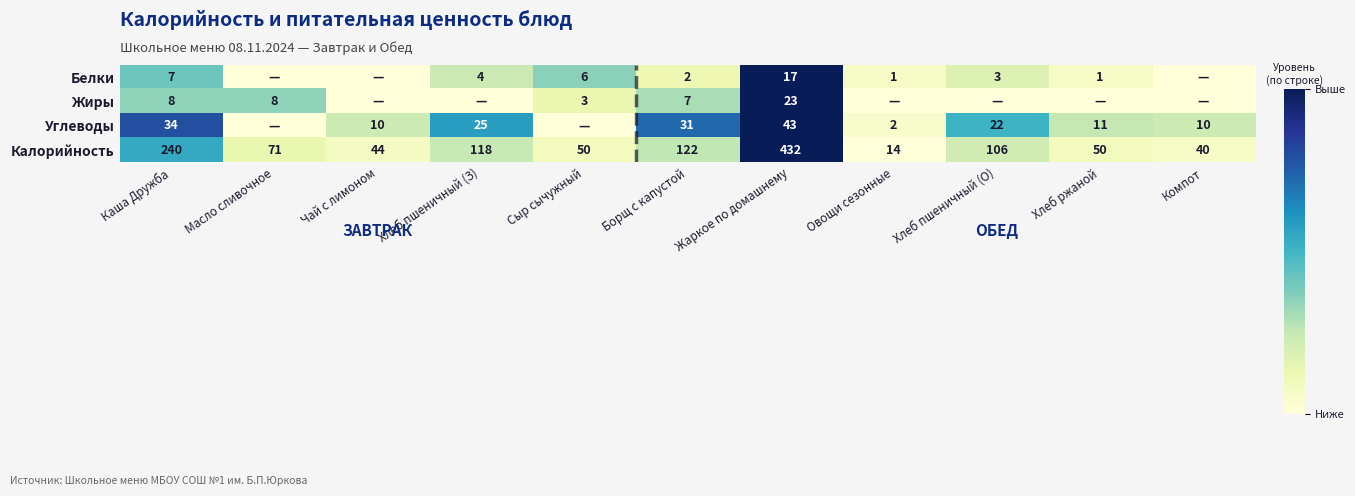

Rank the series at Жаркое по домашнему from lowest to highest value.

Белки, Жиры, Углеводы, Калорийность